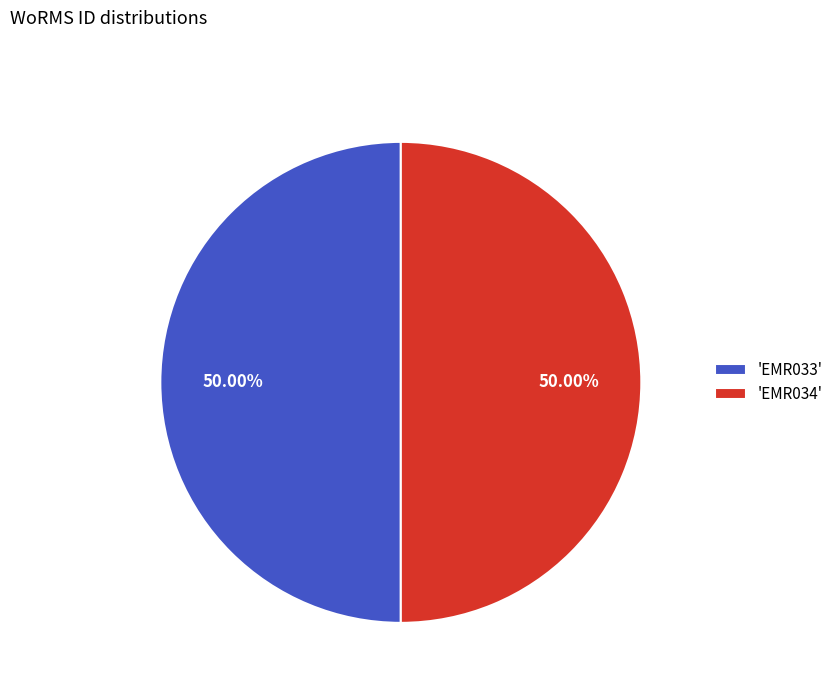

Count the number of slices in the pie.

2